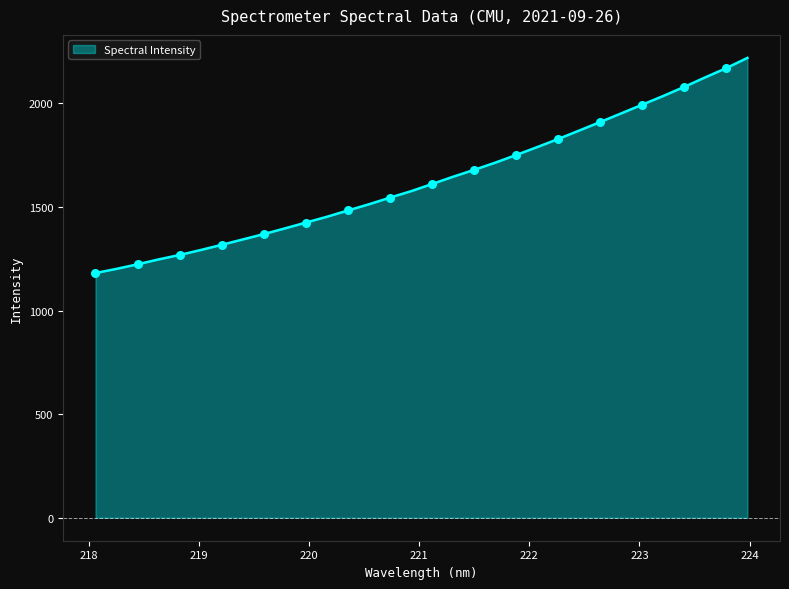

What is the difference between the maximum and minimum values?

1038.2